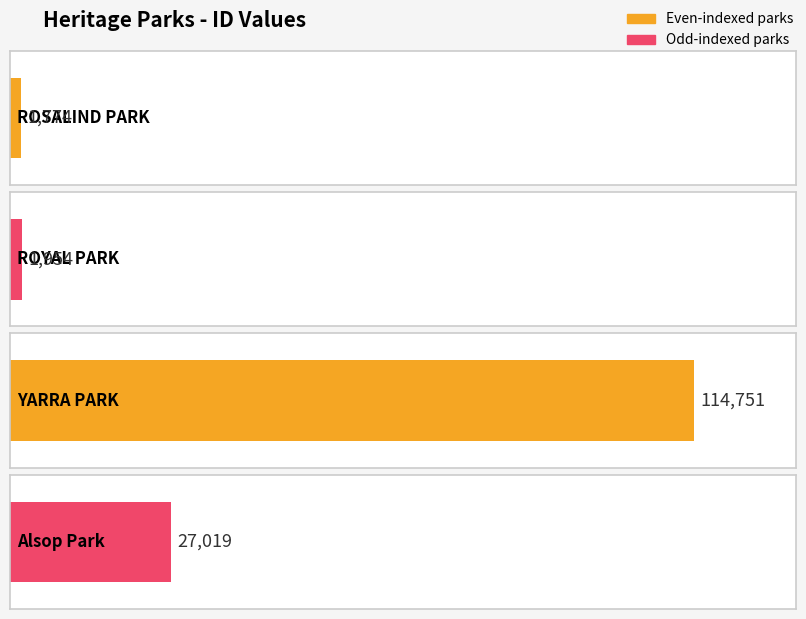

Which category has the highest value across all series?

YARRA PARK